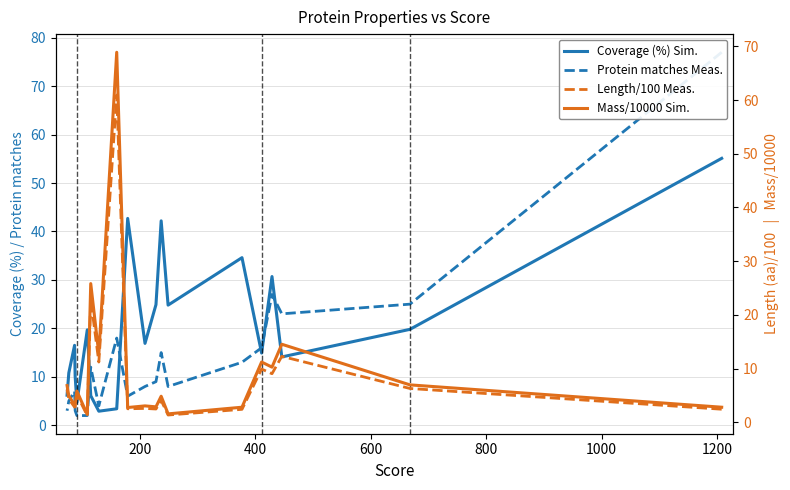

Count the number of categories in the chart.

20